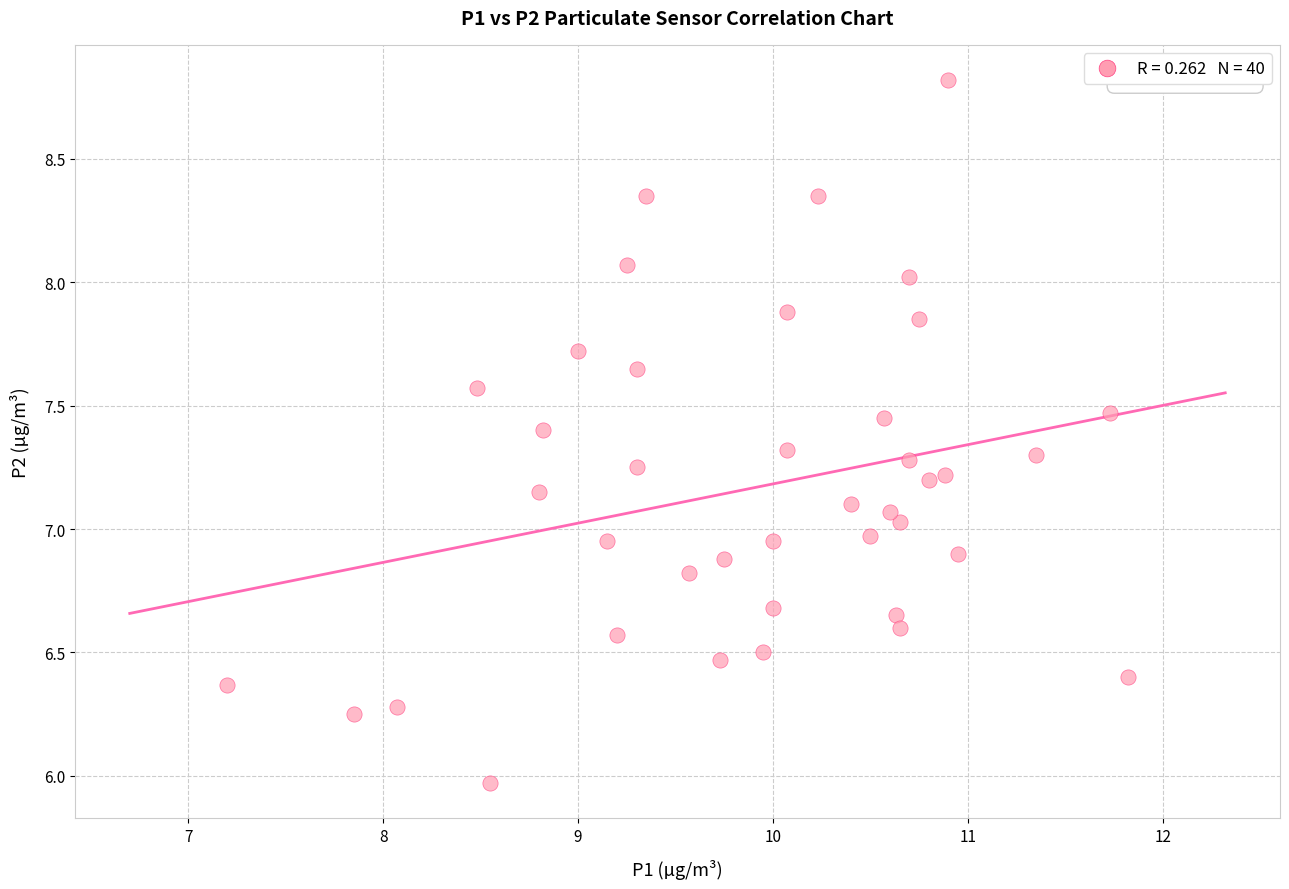

What is the range of X values (max minus min)?

4.6